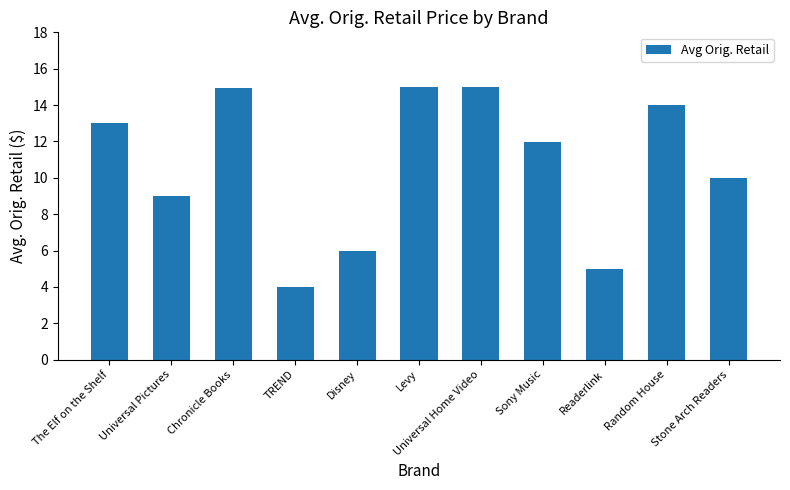

At which category does the chart reach its minimum across all series?

TREND